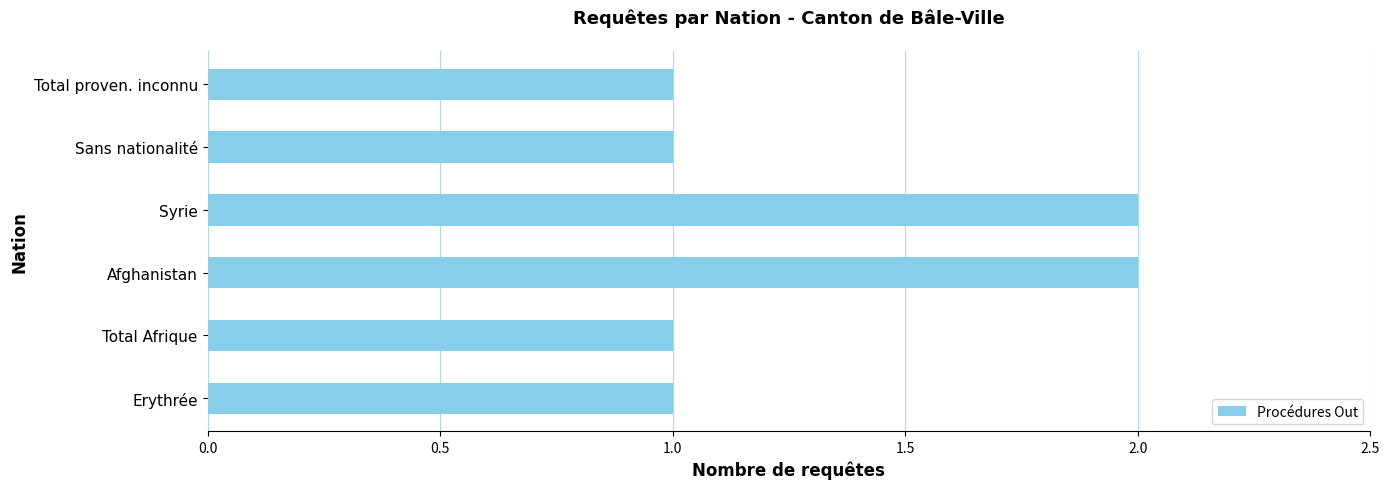

What is the ratio of the value at Total proven. inconnu to the value at Sans nationalité?

1.0